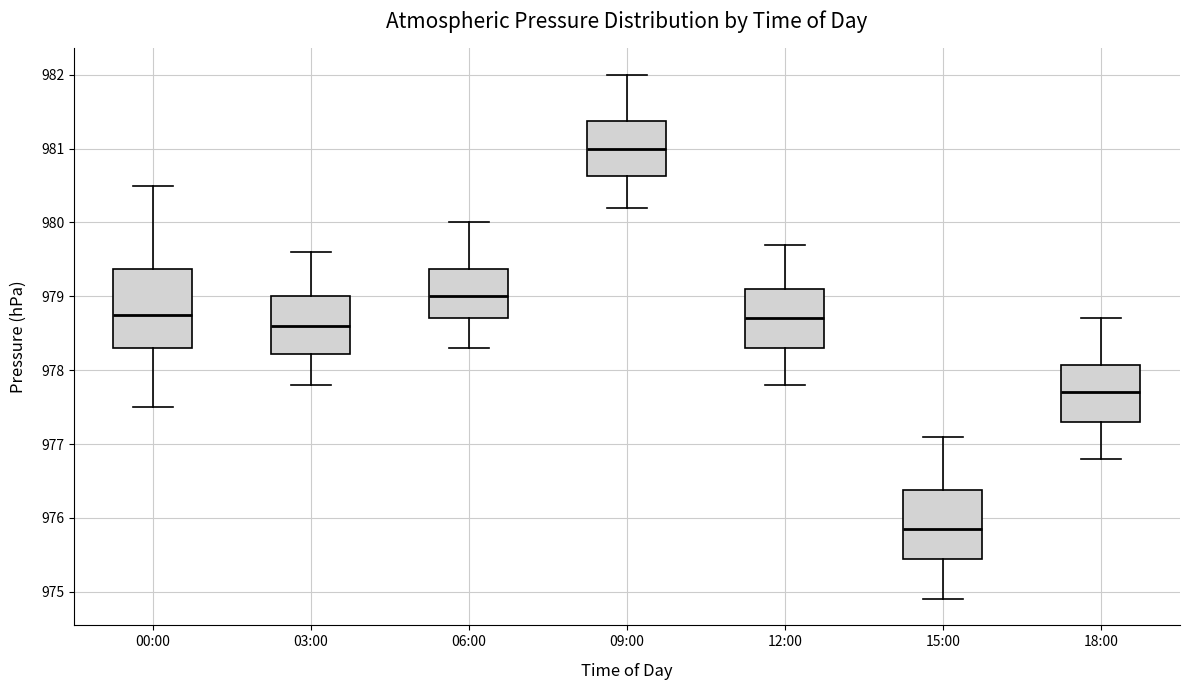

Reading left to right, read every box against the y-axis: the position of its median line, the range the box covers, and the ends of its whiskers. The values are not printed on the chart, so give them approximately, as read against the axis.

00:00: median 978.8, box 978.3 to 979.4, whiskers 977.5 to 980.5
03:00: median 978.6, box 978.2 to 979.0, whiskers 977.8 to 979.6
06:00: median 979.0, box 978.7 to 979.4, whiskers 978.3 to 980.0
09:00: median 981.0, box 980.6 to 981.4, whiskers 980.2 to 982.0
12:00: median 978.7, box 978.3 to 979.1, whiskers 977.8 to 979.7
15:00: median 975.9, box 975.5 to 976.4, whiskers 974.9 to 977.1
18:00: median 977.7, box 977.3 to 978.1, whiskers 976.8 to 978.7